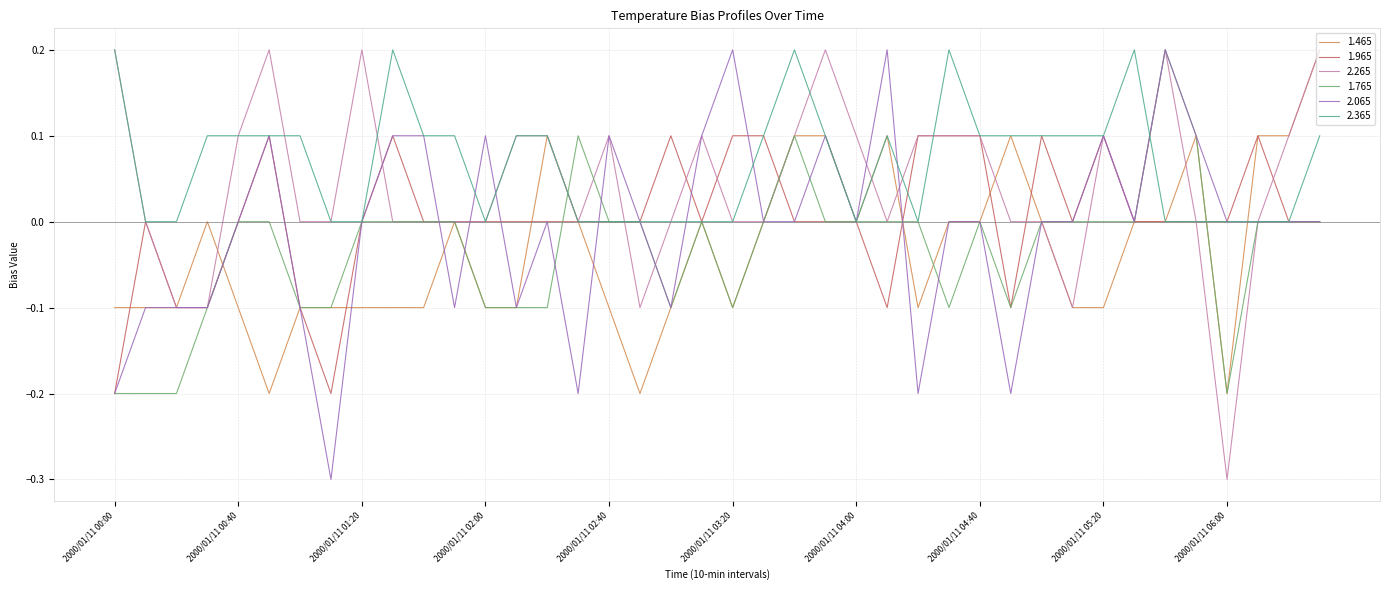

What is the smallest value displayed?

-0.3